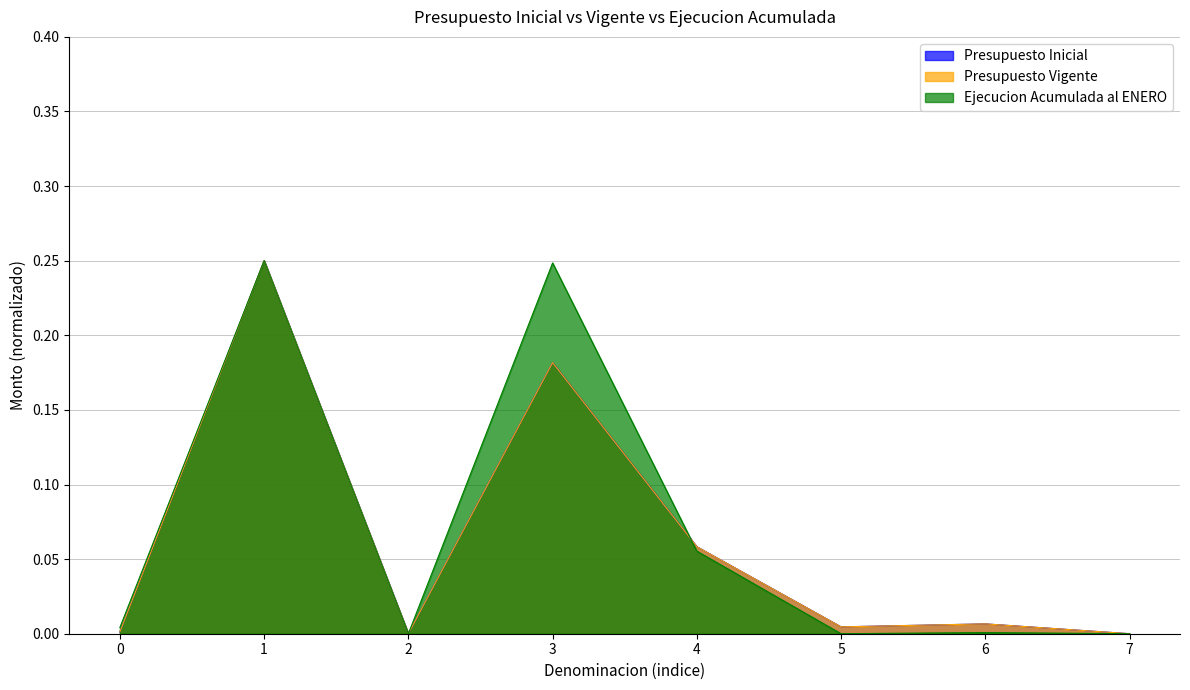

Does the chart have visible grid lines?

Yes